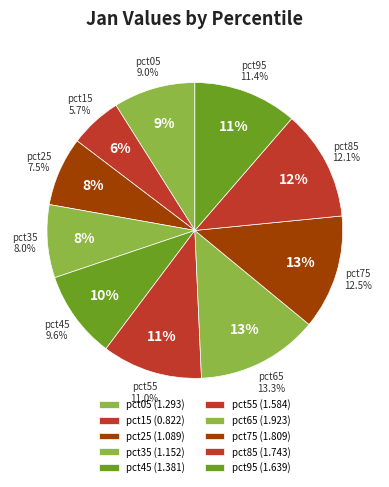

Which category has the smallest portion of the pie?

pct15